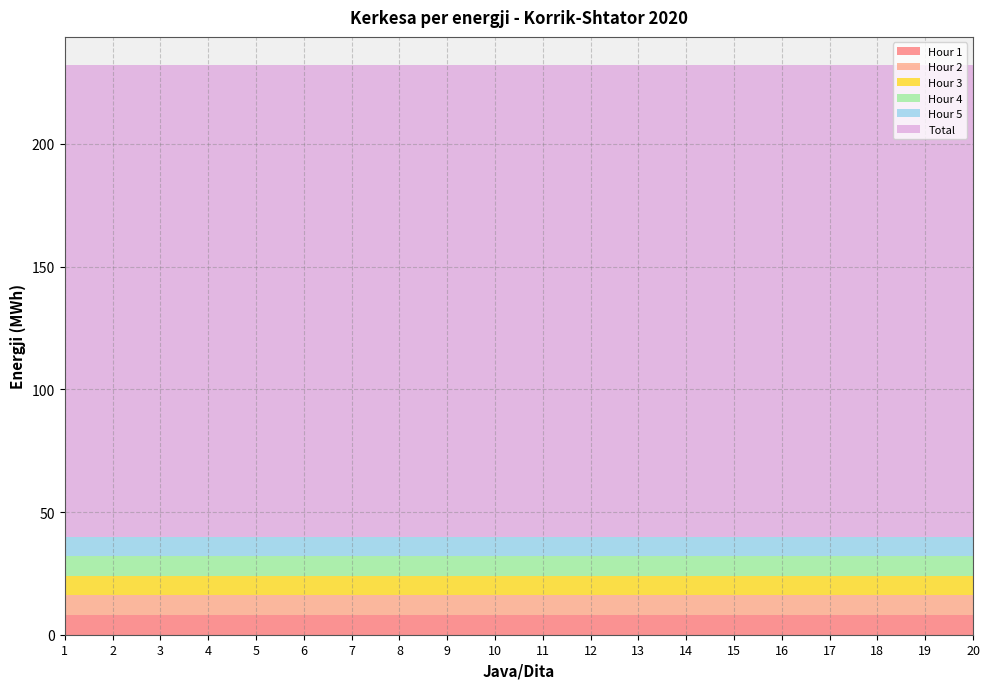

Reading left to right, transcribe all the data shown in this chart.

Hour 1: 1=8	2=8	3=8	4=8	5=8	6=8	7=8	8=8	9=8	10=8	11=8	12=8	13=8	14=8	15=8	16=8	17=8	18=8	19=8	20=8
Hour 2: 1=8	2=8	3=8	4=8	5=8	6=8	7=8	8=8	9=8	10=8	11=8	12=8	13=8	14=8	15=8	16=8	17=8	18=8	19=8	20=8
Hour 3: 1=8	2=8	3=8	4=8	5=8	6=8	7=8	8=8	9=8	10=8	11=8	12=8	13=8	14=8	15=8	16=8	17=8	18=8	19=8	20=8
Hour 4: 1=8	2=8	3=8	4=8	5=8	6=8	7=8	8=8	9=8	10=8	11=8	12=8	13=8	14=8	15=8	16=8	17=8	18=8	19=8	20=8
Hour 5: 1=8	2=8	3=8	4=8	5=8	6=8	7=8	8=8	9=8	10=8	11=8	12=8	13=8	14=8	15=8	16=8	17=8	18=8	19=8	20=8
Total: 1=192	2=192	3=192	4=192	5=192	6=192	7=192	8=192	9=192	10=192	11=192	12=192	13=192	14=192	15=192	16=192	17=192	18=192	19=192	20=192